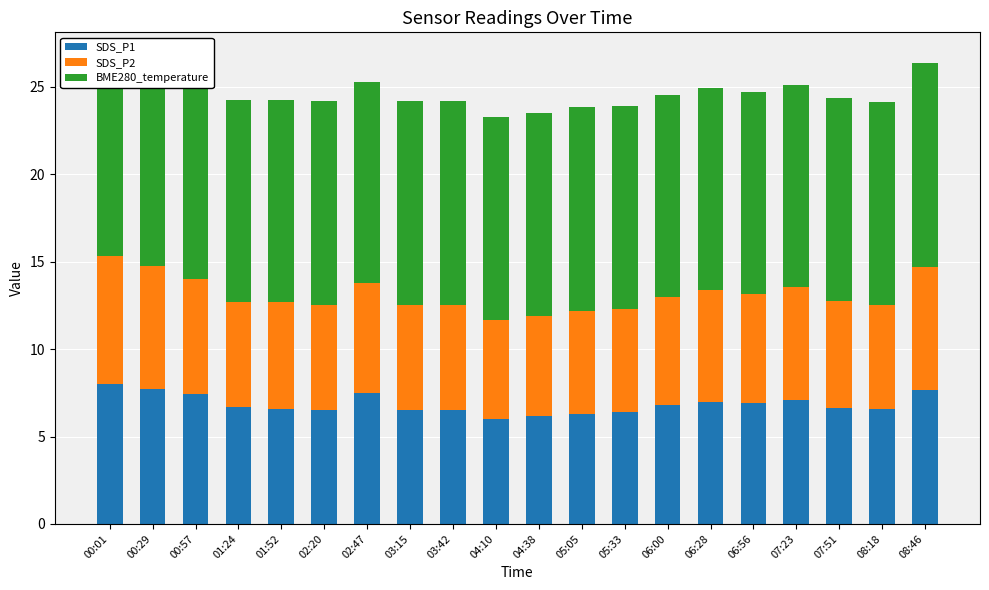

The value of SDS_P1 at 08:46 is 2.2. True or false?

False